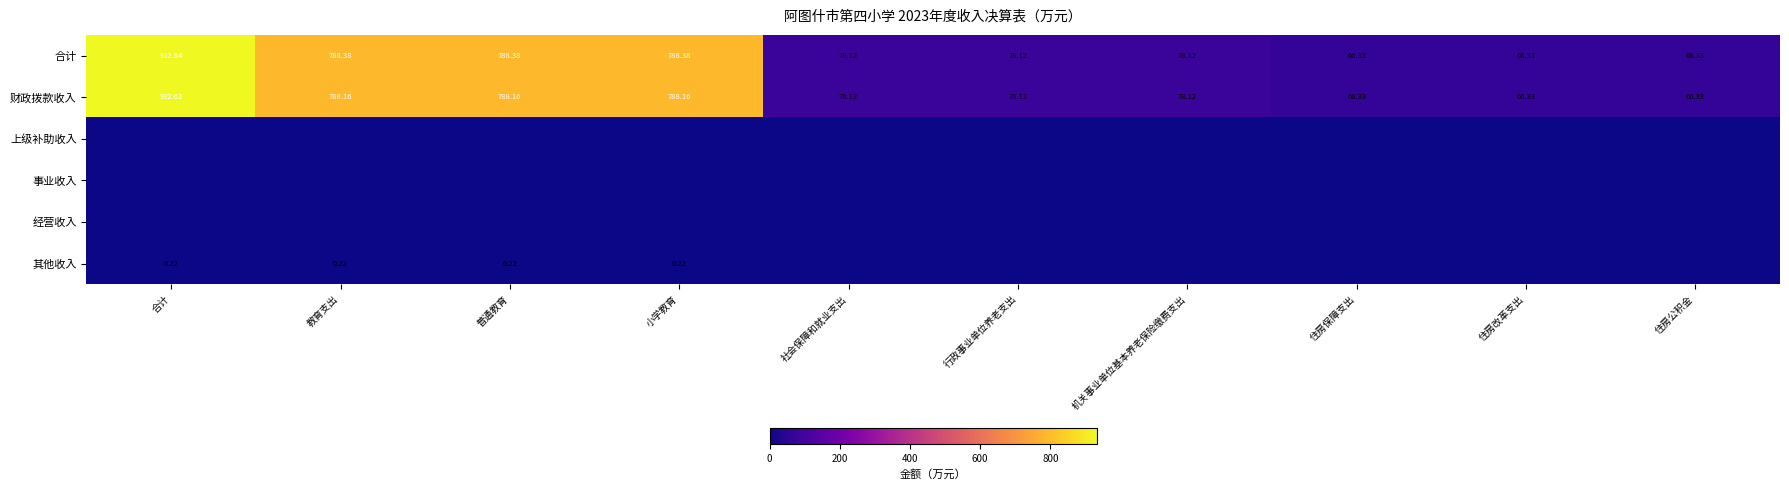

The value of 合计 at 普通教育 is 524.8. True or false?

False